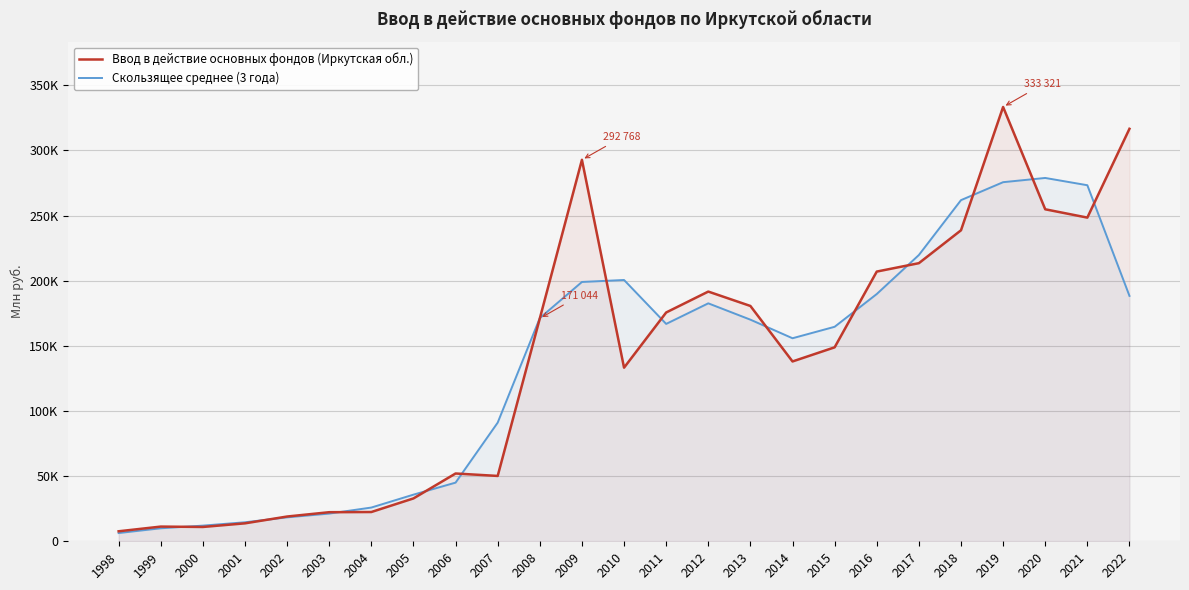

Which series changed the most between 1999 and 2004?

Скользящее среднее (3 года)